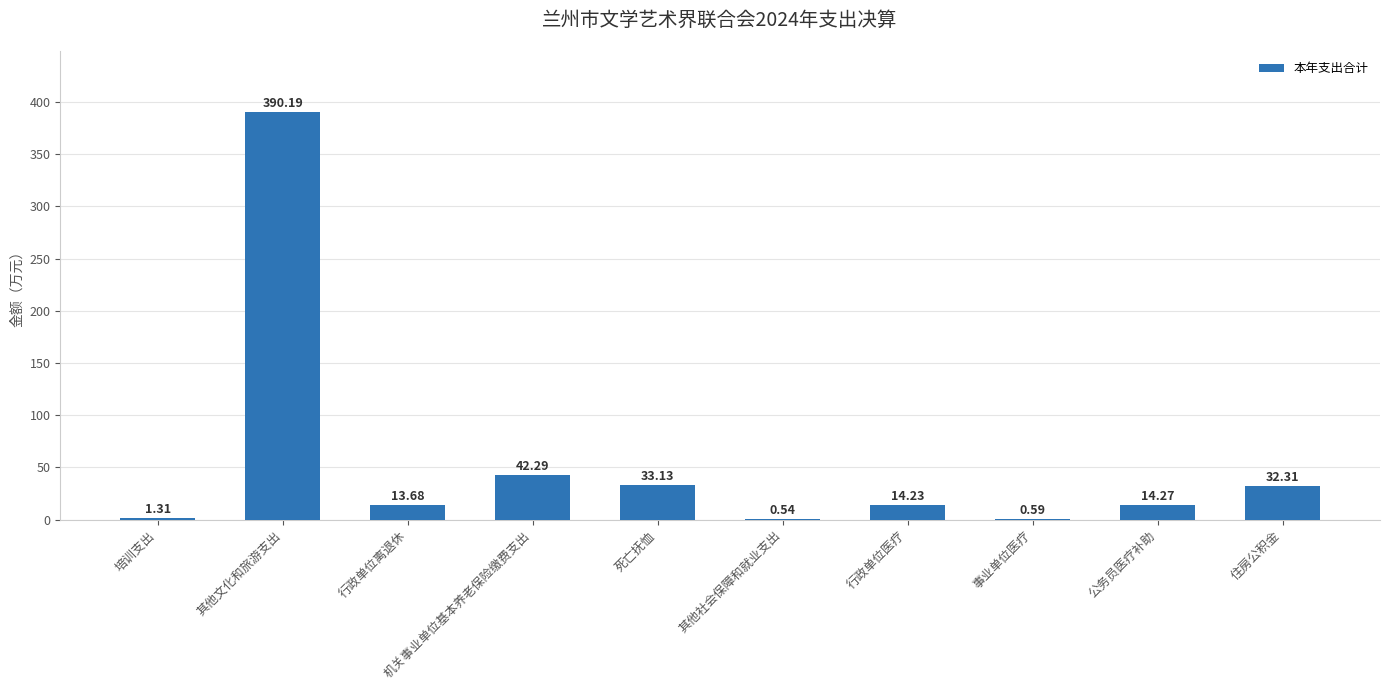

What is the sum of the values at 机关事业单位基本养老保险缴费支出 and 行政单位离退休?

56.0